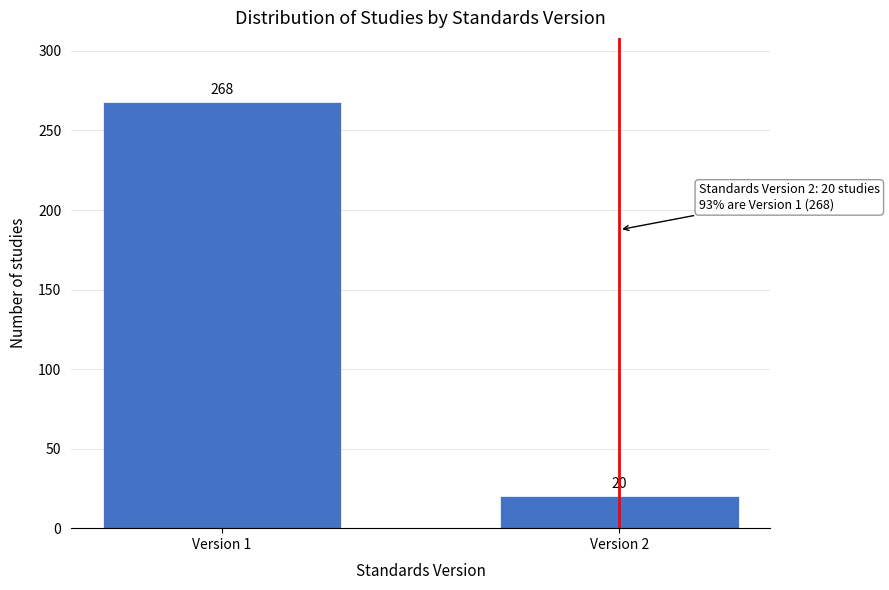

Reading left to right, transcribe all the data shown in this chart.

Version 1=268	Version 2=20